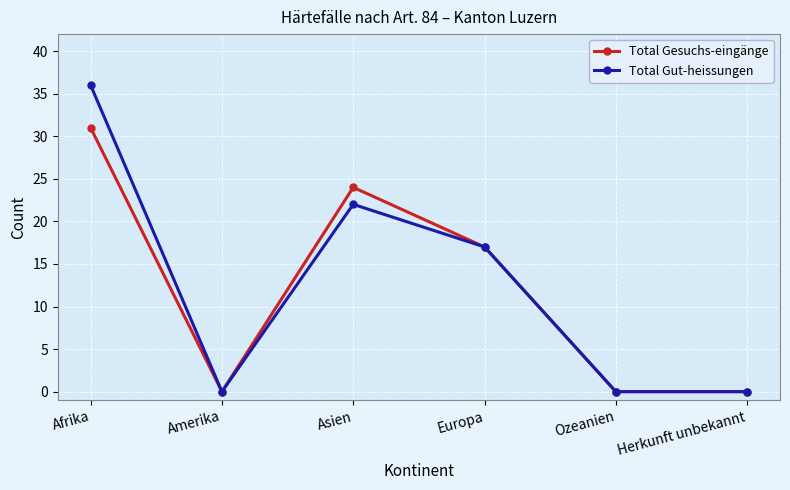

Reading left to right, list all the values displayed in this chart.

Total Gesuchs-eingänge: Afrika=31	Amerika=0	Asien=24	Europa=17	Ozeanien=0	Herkunft unbekannt=0
Total Gut-heissungen: Afrika=36	Amerika=0	Asien=22	Europa=17	Ozeanien=0	Herkunft unbekannt=0